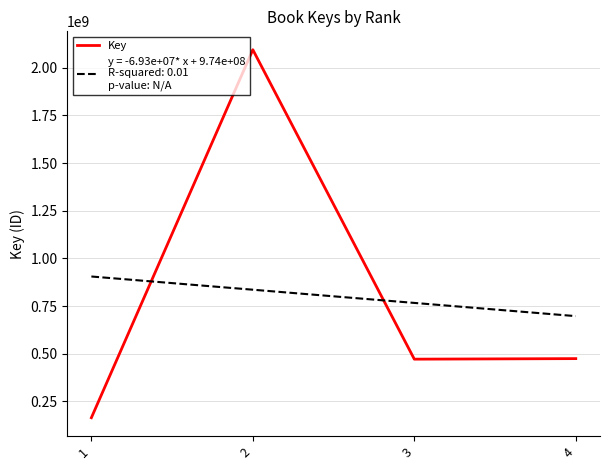

How many data points are above 474381499?

1